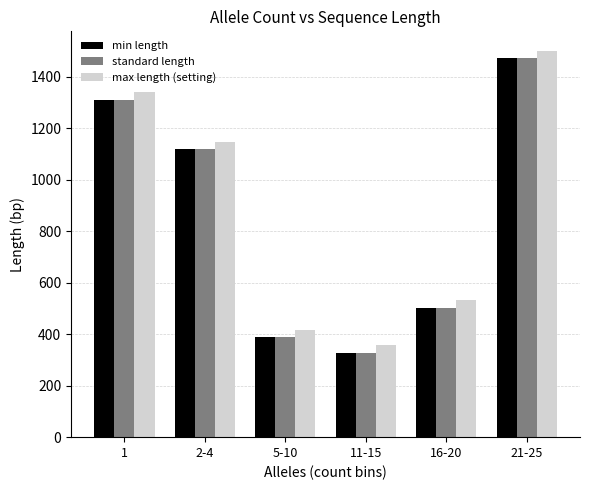

What is the average value of the min length series?

852.7